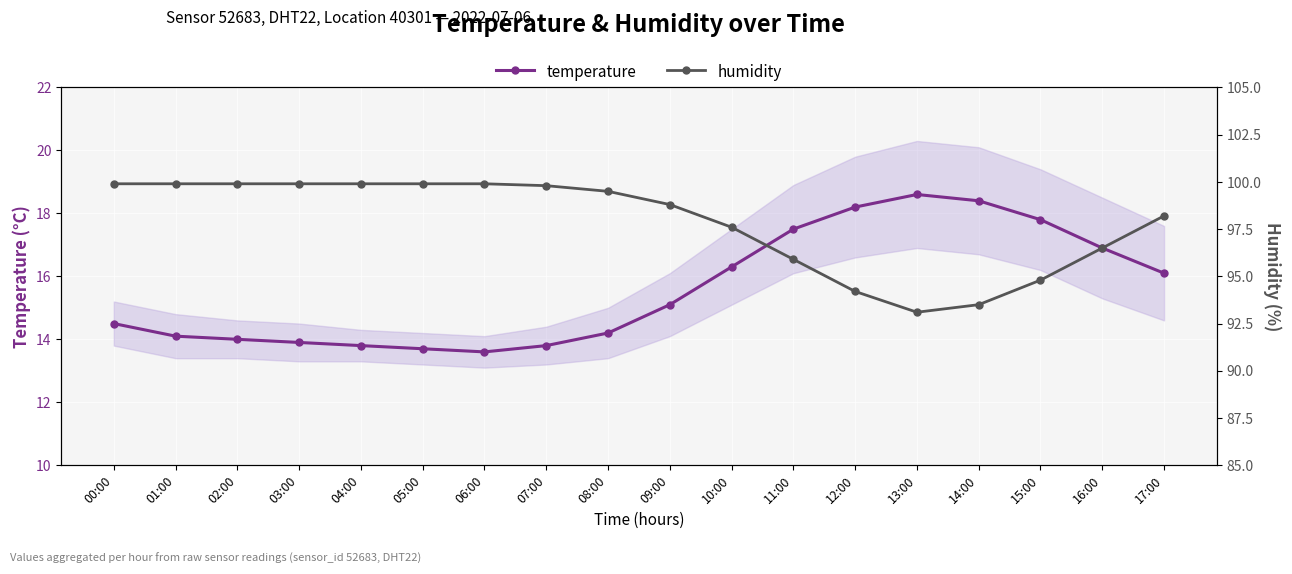

List the labels in order of temperature value, largest first.

13:00, 14:00, 12:00, 15:00, 11:00, 16:00, 10:00, 17:00, 09:00, 00:00, 08:00, 01:00, 02:00, 03:00, 04:00, 07:00, 05:00, 06:00